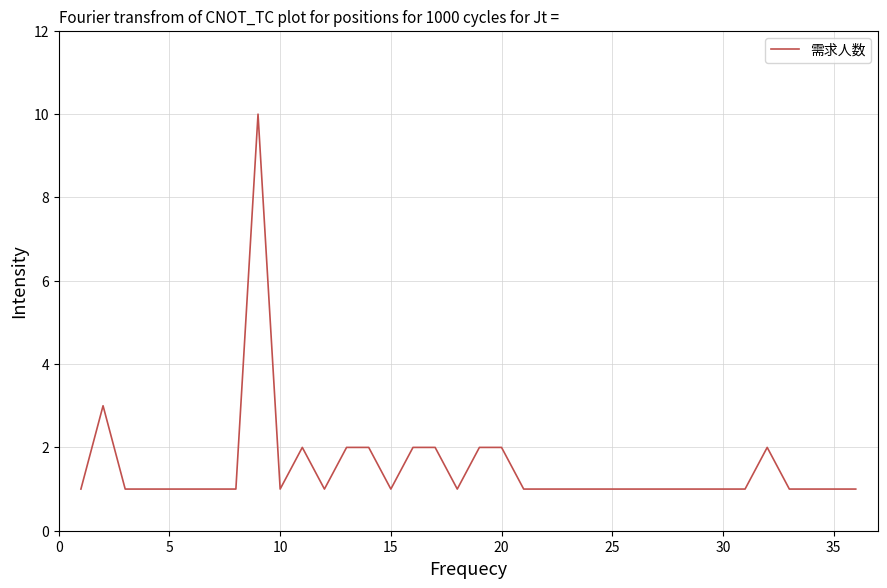

What is the greatest value displayed?

10